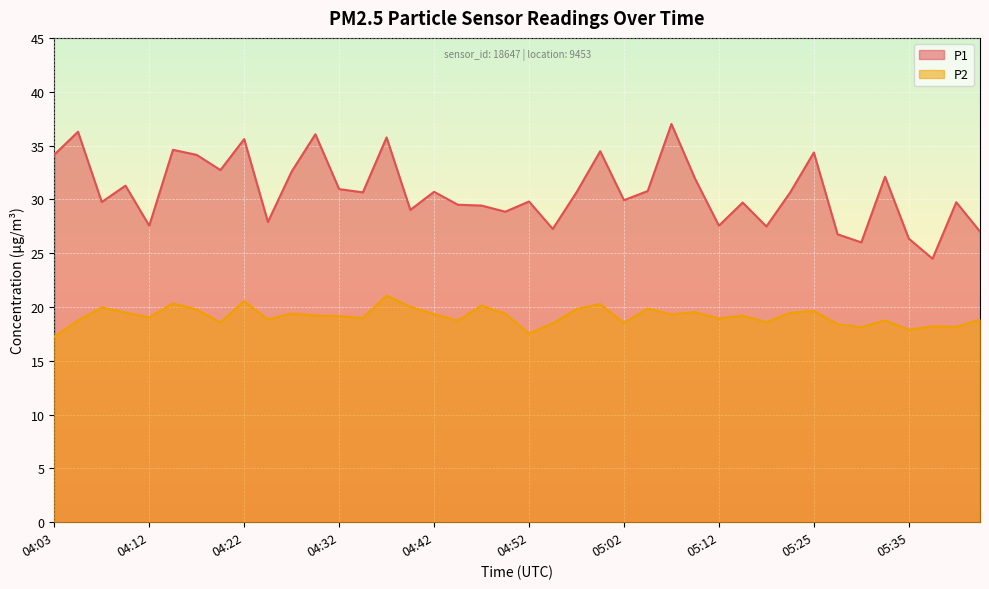

Between 04:30 and 05:07, which series saw the biggest shift?

P1